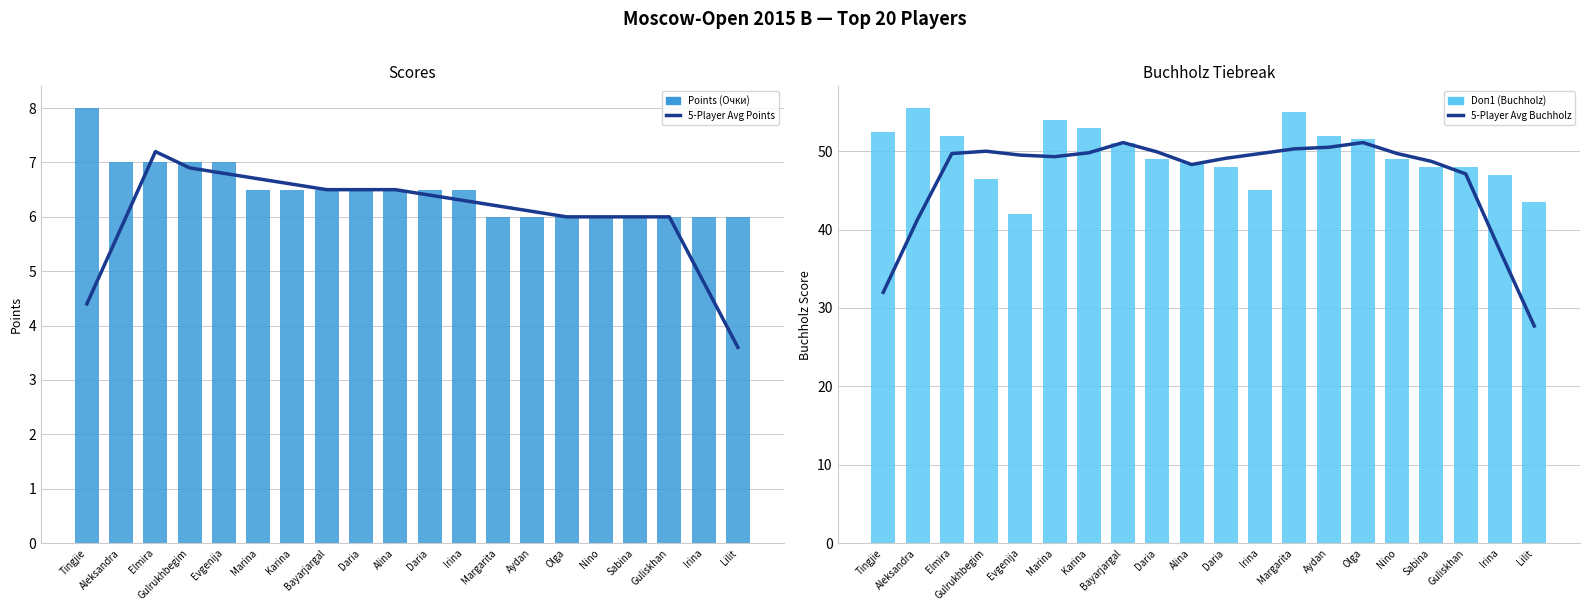

Reading left to right, extract all data points from this chart.

5-Player Avg Points: 4.4	5.8	7.2	6.9	6.8	6.7	6.6	6.5	6.5	6.5	6.4	6.3	6.2	6.1	6.0	6.0	6.0	6.0	4.8	3.6
Points (Очки): 8.0	7.0	7.0	7.0	7.0	6.5	6.5	6.5	6.5	6.5	6.5	6.5	6.0	6.0	6.0	6.0	6.0	6.0	6.0	6.0
5-Player Avg Buchholz: 32.0	41.3	49.7	50.0	49.5	49.3	49.8	51.1	49.9	48.3	49.1	49.7	50.3	50.5	51.1	49.7	48.7	47.1	37.3	27.7
Doп1 (Buchholz): 52.5	55.5	52.0	46.5	42.0	54.0	53.0	51.0	49.0	48.5	48.0	45.0	55.0	52.0	51.5	49.0	48.0	48.0	47.0	43.5